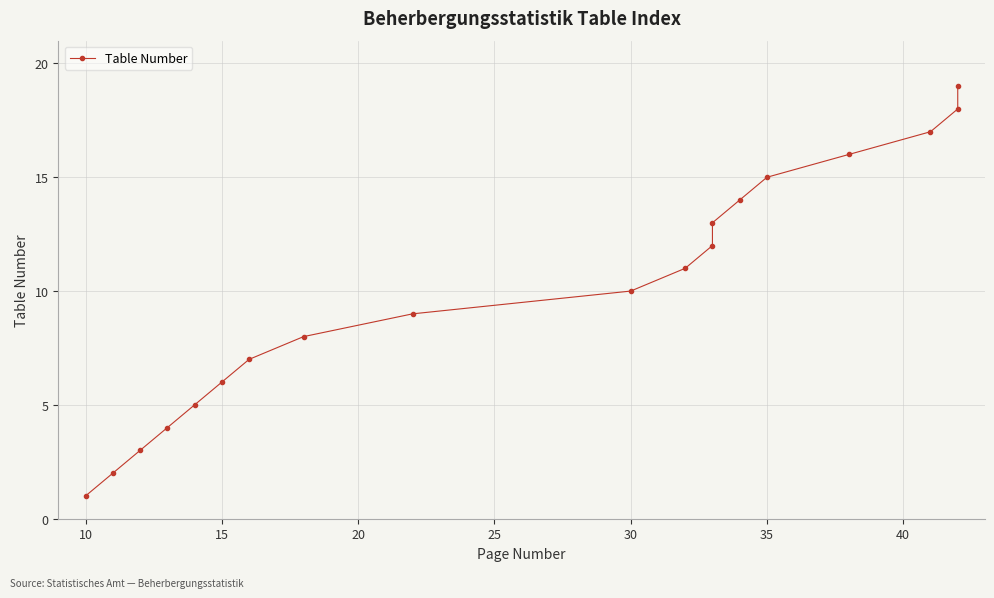

What is the minimum value shown in the chart?

1